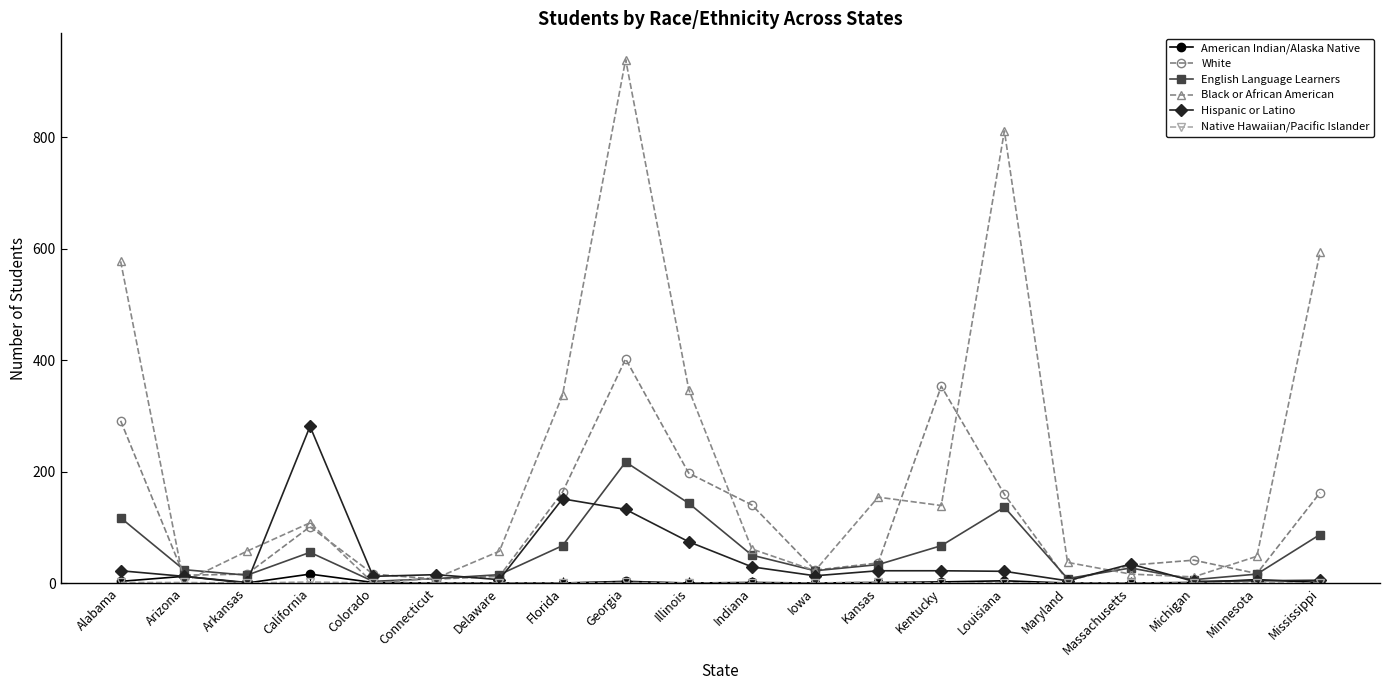

What is the maximum value for Black or African American?

939